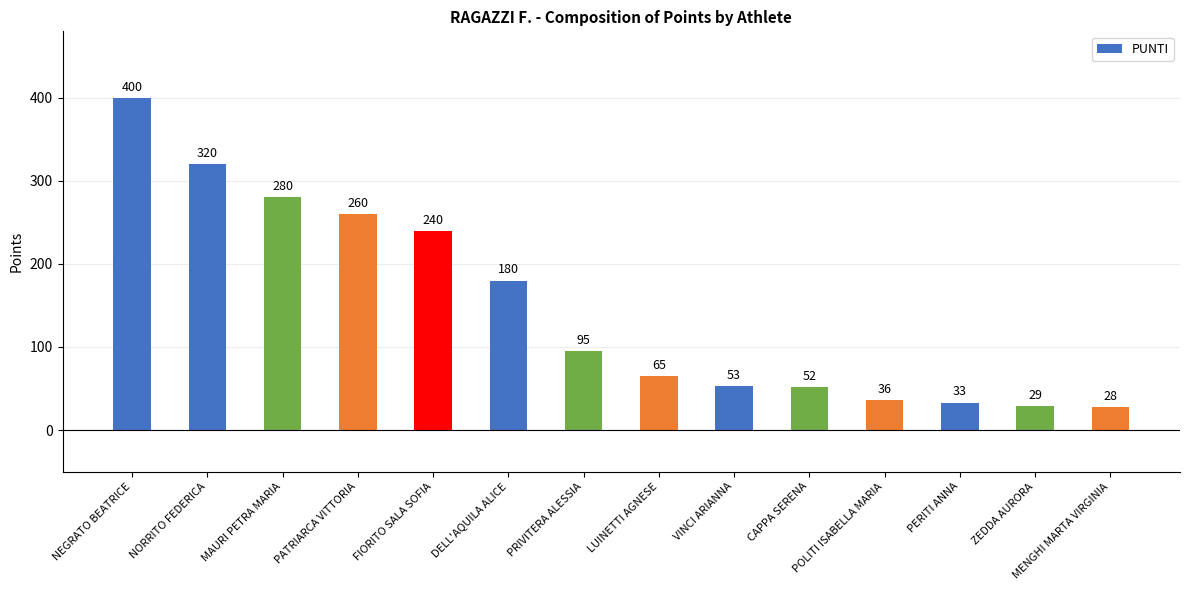

Count the number of data series in this chart.

1